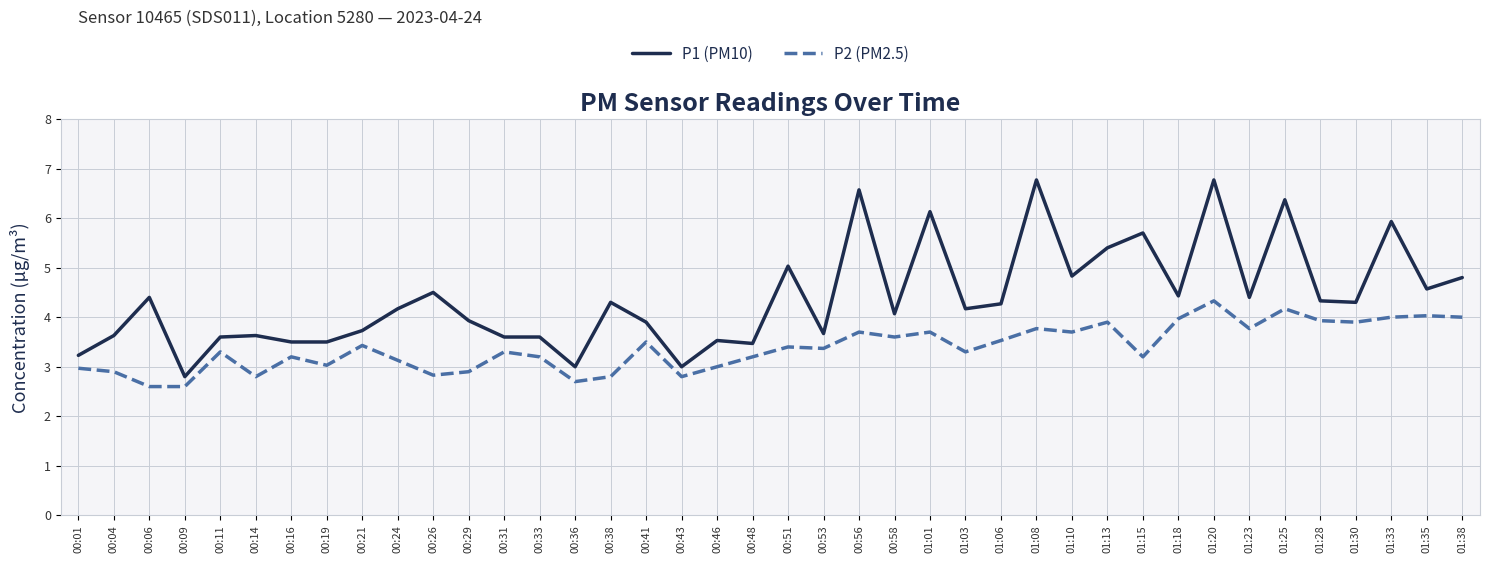

At which category does P2 (PM2.5) reach its first local peak?

00:11